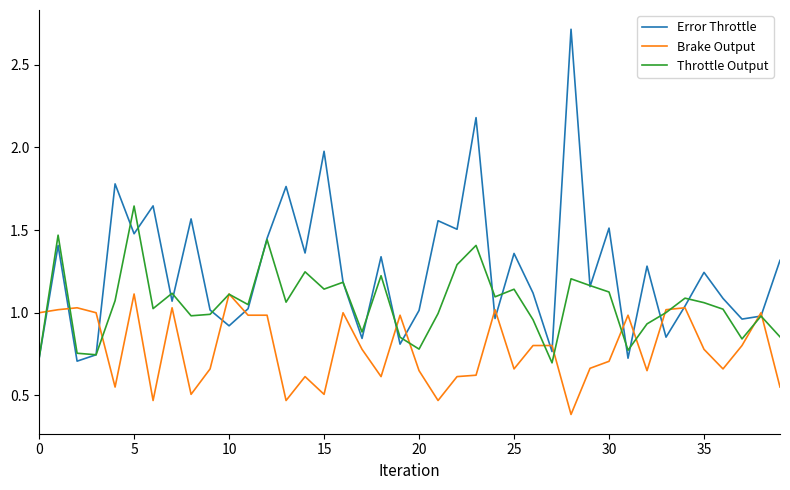

Which series has the widest spread of values?

Error Throttle